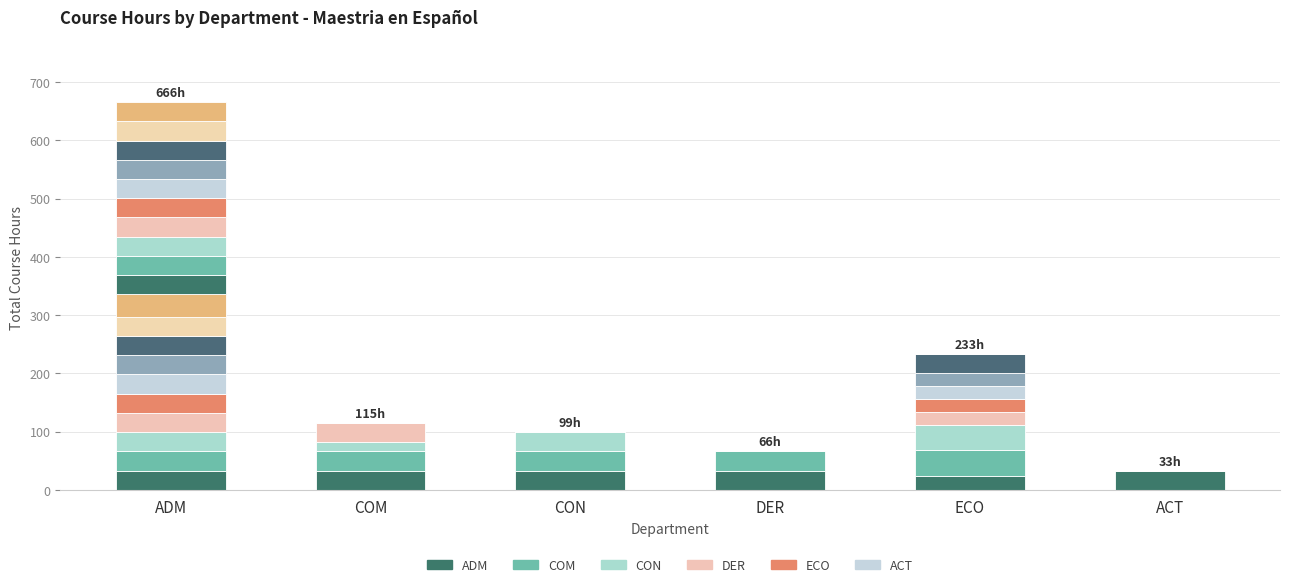

How many distinct data groups are displayed?

6